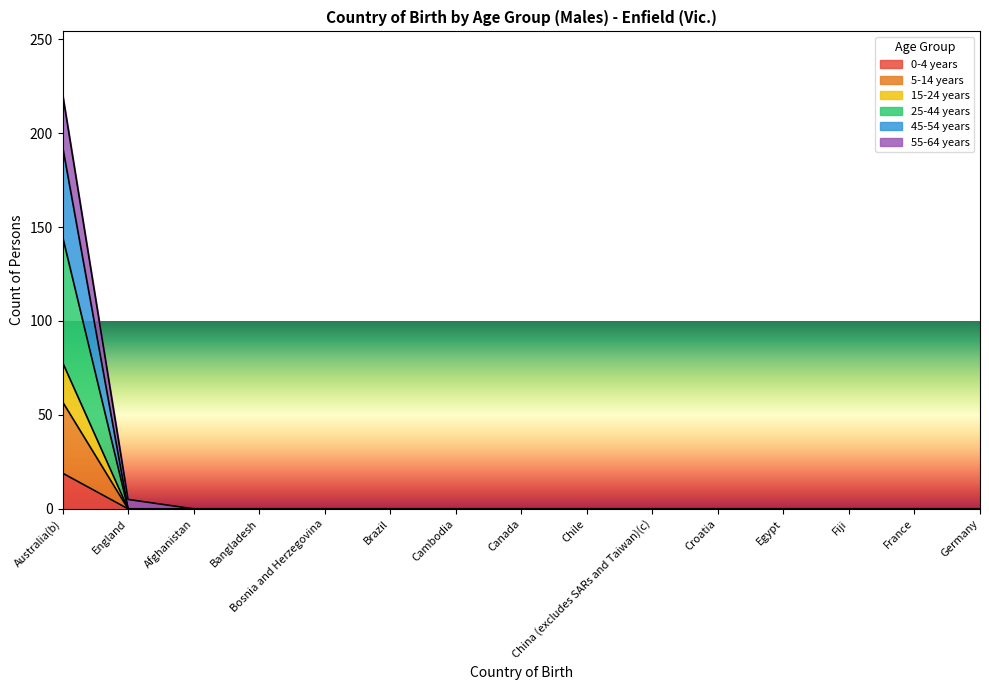

At Bangladesh, list the series in order from largest to smallest.

0-4 years, 5-14 years, 15-24 years, 25-44 years, 45-54 years, 55-64 years